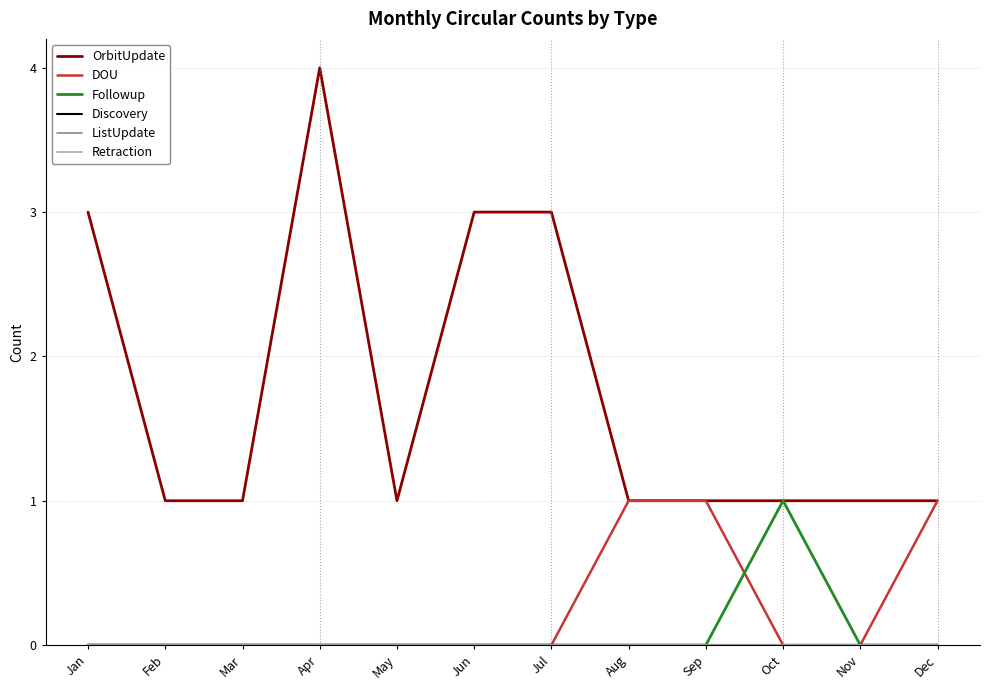

Reading left to right, what are all the values shown in this chart?

OrbitUpdate: Jan=3	Feb=1	Mar=1	Apr=4	May=1	Jun=3	Jul=3	Aug=1	Sep=1	Oct=1	Nov=1	Dec=1
DOU: Jan=0	Feb=0	Mar=0	Apr=0	May=0	Jun=0	Jul=0	Aug=1	Sep=1	Oct=0	Nov=0	Dec=1
Followup: Jan=0	Feb=0	Mar=0	Apr=0	May=0	Jun=0	Jul=0	Aug=0	Sep=0	Oct=1	Nov=0	Dec=0
Discovery: Jan=0	Feb=0	Mar=0	Apr=0	May=0	Jun=0	Jul=0	Aug=0	Sep=0	Oct=0	Nov=0	Dec=0
ListUpdate: Jan=0	Feb=0	Mar=0	Apr=0	May=0	Jun=0	Jul=0	Aug=0	Sep=0	Oct=0	Nov=0	Dec=0
Retraction: Jan=0	Feb=0	Mar=0	Apr=0	May=0	Jun=0	Jul=0	Aug=0	Sep=0	Oct=0	Nov=0	Dec=0